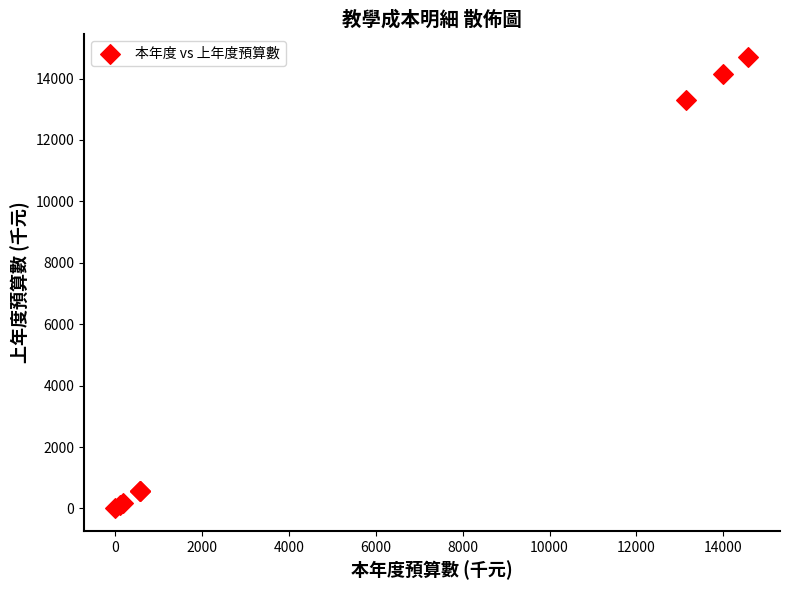

What Y value in the scatter plot is closest to 7361?

13290